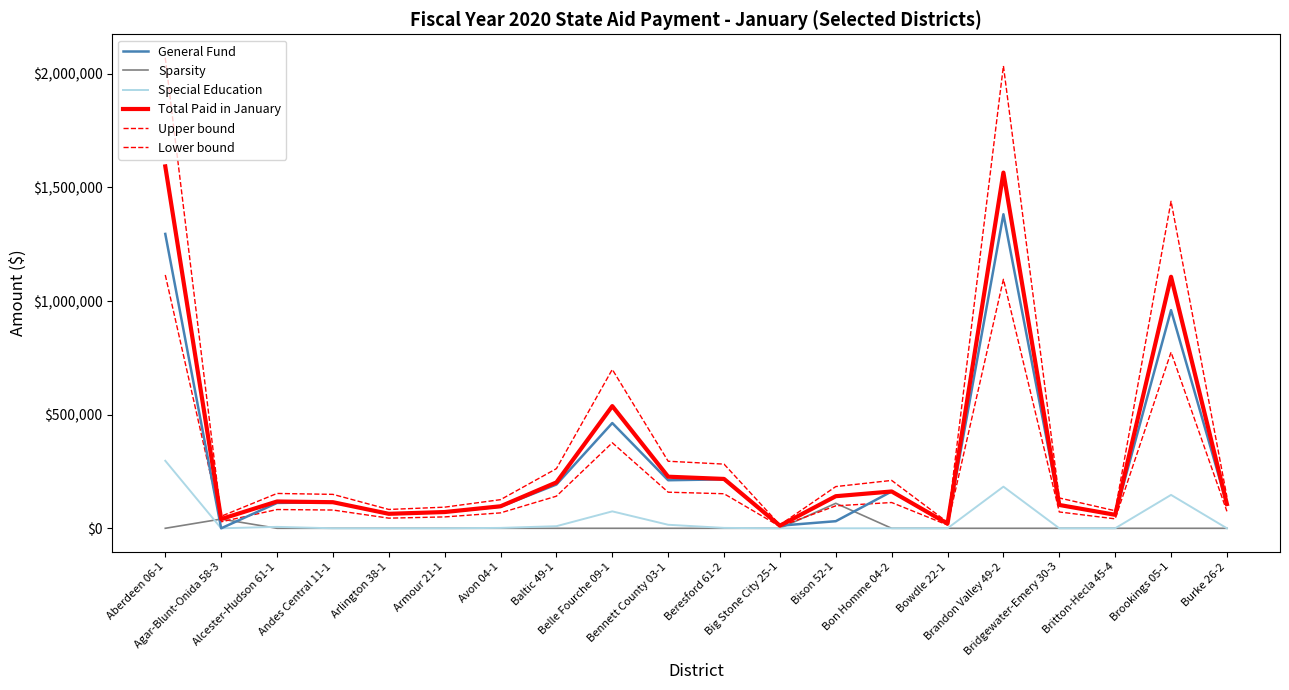

Does the chart have visible grid lines?

No